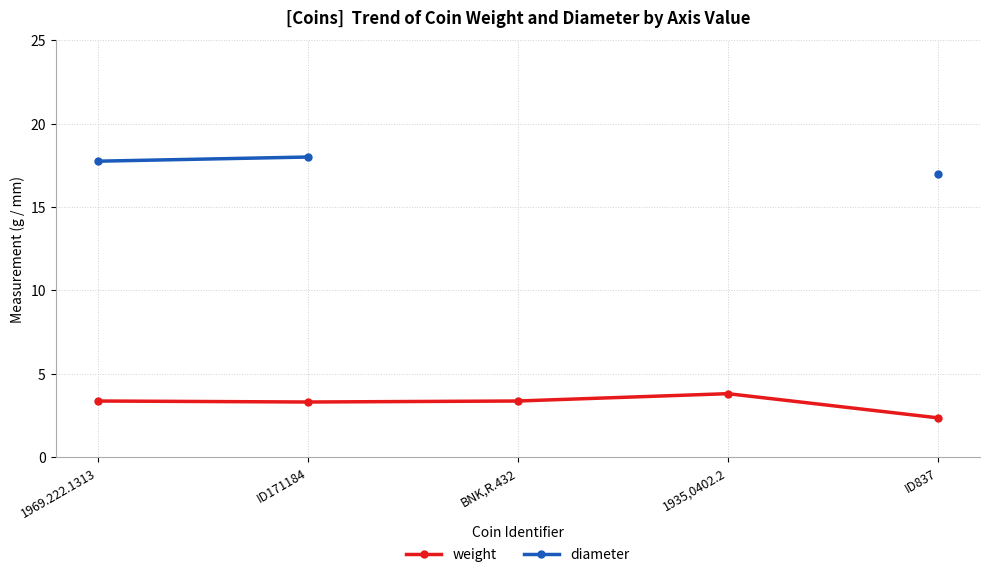

What is the difference between the weight values at 1935,0402.2 and ID171184?

0.5